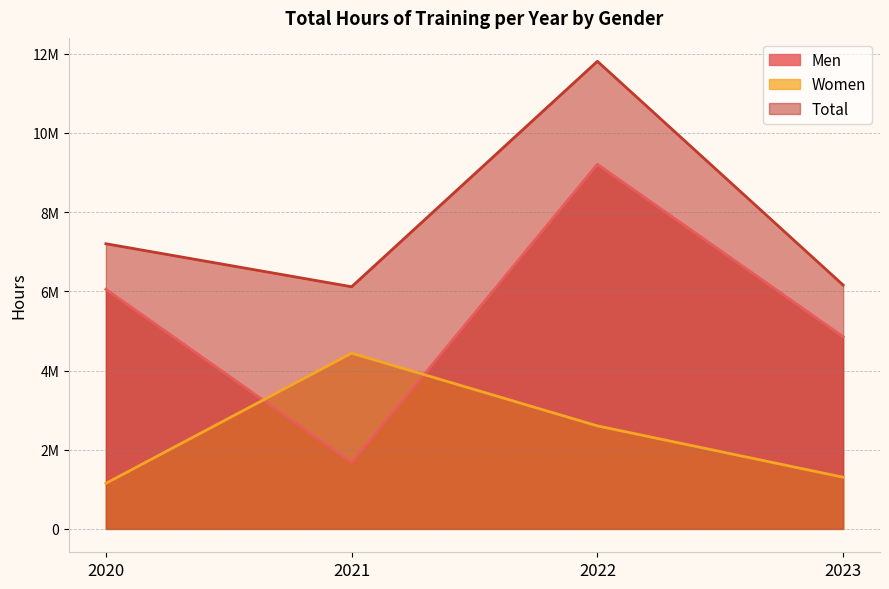

Count the number of categories in the chart.

4